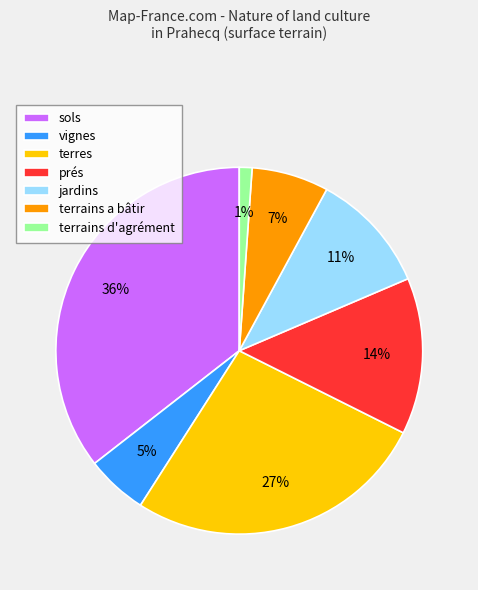

Is the sum of vignes and prés greater than half?

No